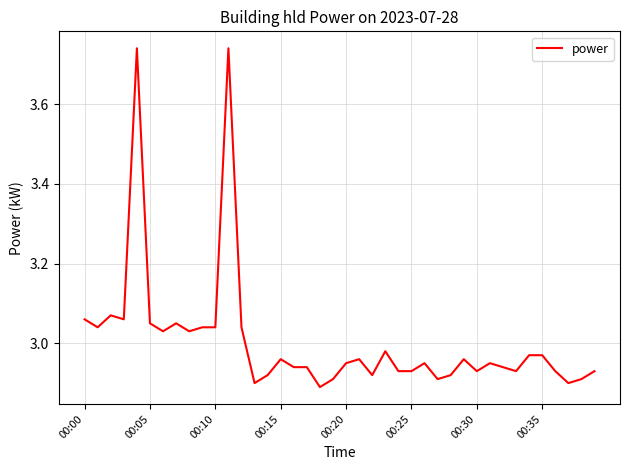

Reading left to right, transcribe all the data shown in this chart.

3.1	3.0	3.1	3.1	3.7	3.0	3.0	3.0	3.0	3.0	3.0	3.7	3.0	2.9	2.9	3.0	2.9	2.9	2.9	2.9	3.0	3.0	2.9	3.0	2.9	2.9	3.0	2.9	2.9	3.0	2.9	3.0	2.9	2.9	3.0	3.0	2.9	2.9	2.9	2.9